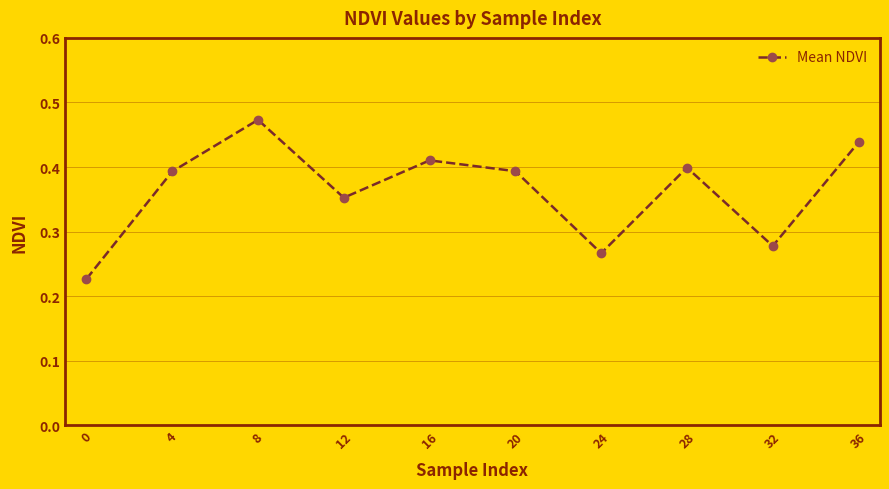

How many values are between 0 and 1?

10